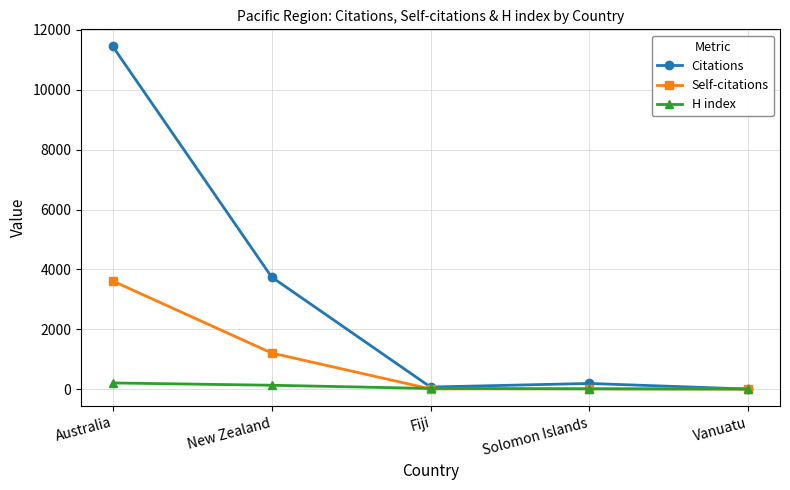

What is the total value across all series at Fiji?

97